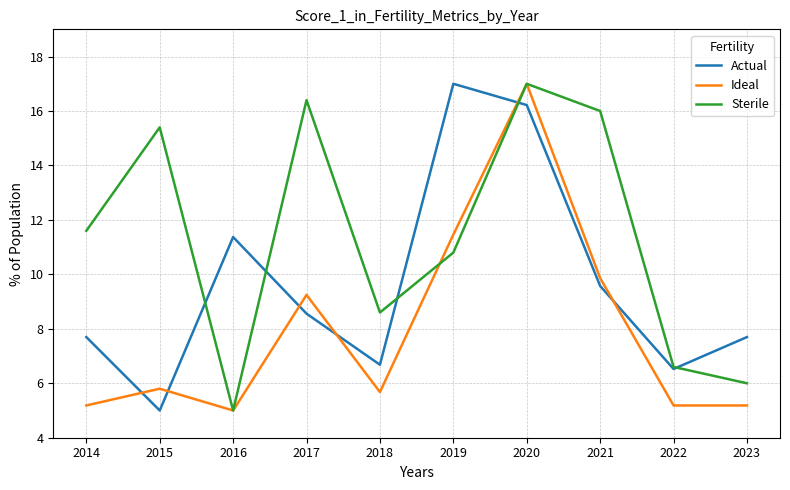

How many interior local valleys does the Sterile series have?

2